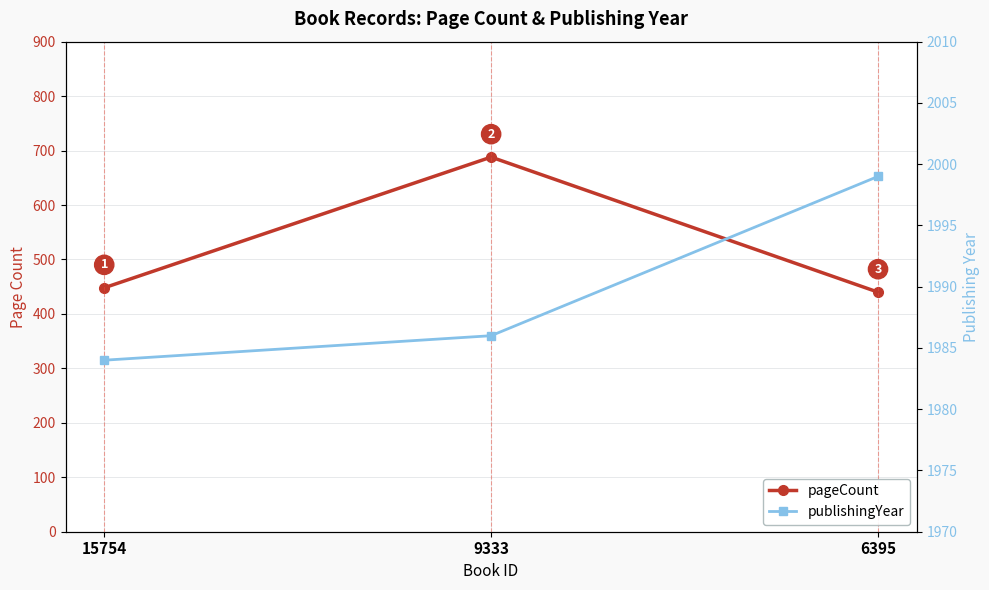

What is the sum of all pageCount values?

1576